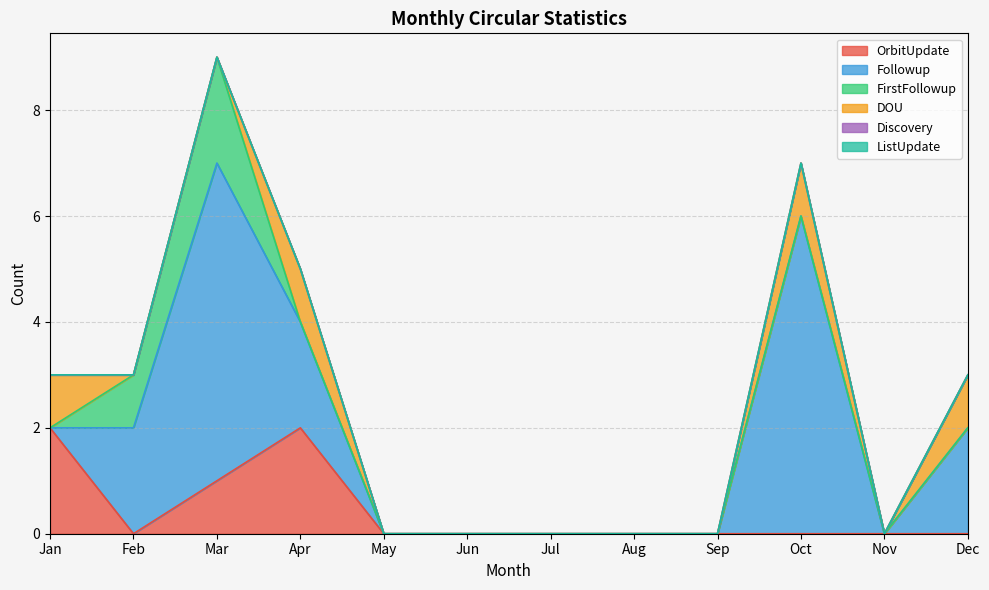

Reading left to right, extract all data points from this chart.

OrbitUpdate: Jan=2	Feb=0	Mar=1	Apr=2	May=0	Jun=0	Jul=0	Aug=0	Sep=0	Oct=0	Nov=0	Dec=0
Followup: Jan=0	Feb=2	Mar=6	Apr=2	May=0	Jun=0	Jul=0	Aug=0	Sep=0	Oct=6	Nov=0	Dec=2
FirstFollowup: Jan=0	Feb=1	Mar=2	Apr=0	May=0	Jun=0	Jul=0	Aug=0	Sep=0	Oct=0	Nov=0	Dec=0
DOU: Jan=1	Feb=0	Mar=0	Apr=1	May=0	Jun=0	Jul=0	Aug=0	Sep=0	Oct=1	Nov=0	Dec=1
Discovery: Jan=0	Feb=0	Mar=0	Apr=0	May=0	Jun=0	Jul=0	Aug=0	Sep=0	Oct=0	Nov=0	Dec=0
ListUpdate: Jan=0	Feb=0	Mar=0	Apr=0	May=0	Jun=0	Jul=0	Aug=0	Sep=0	Oct=0	Nov=0	Dec=0